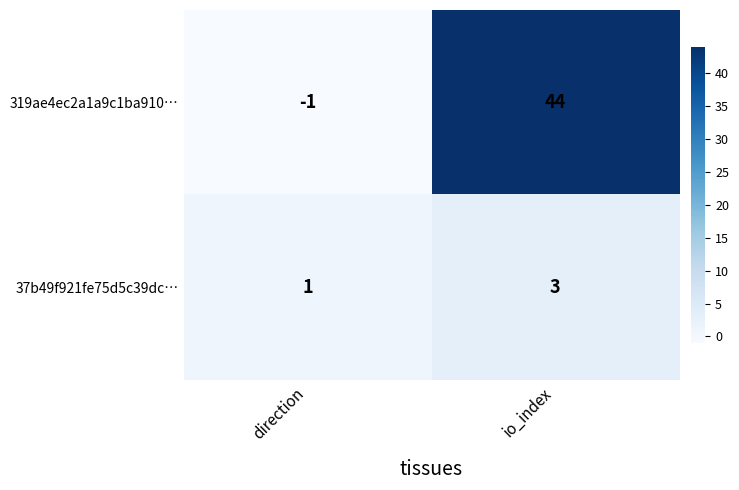

What is the greatest value displayed?

44